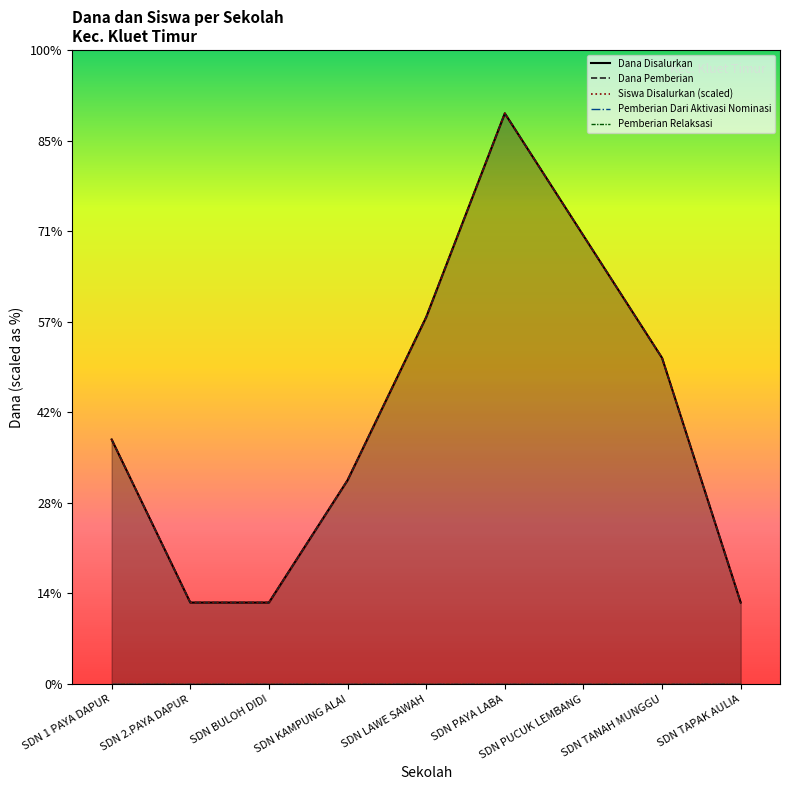

Is the value of Dana Pemberian at SDN 2.PAYA DAPUR greater than the value of Siswa Disalurkan (scaled) at SDN LAWE SAWAH?

No